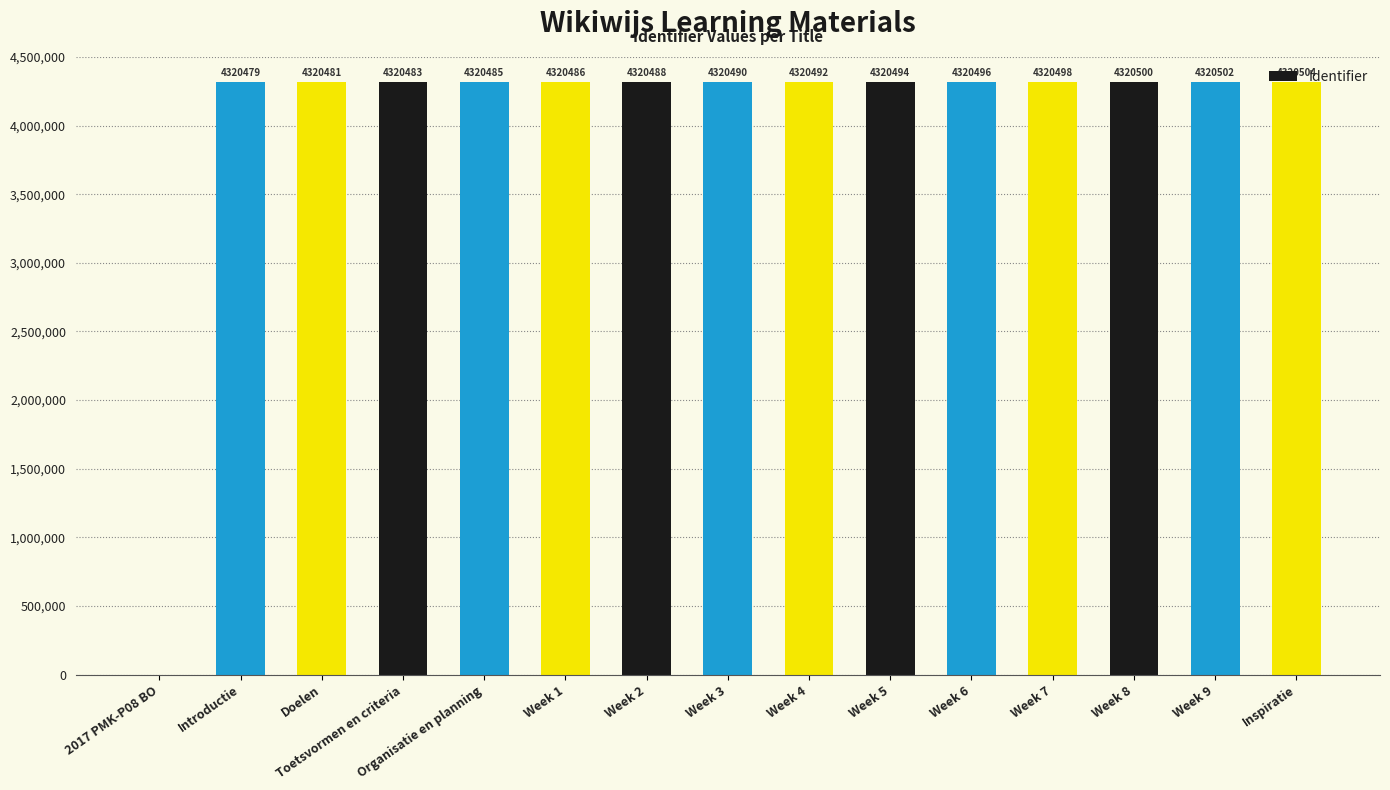

What value does the data have at Week 1, to the nearest 50?

4320500